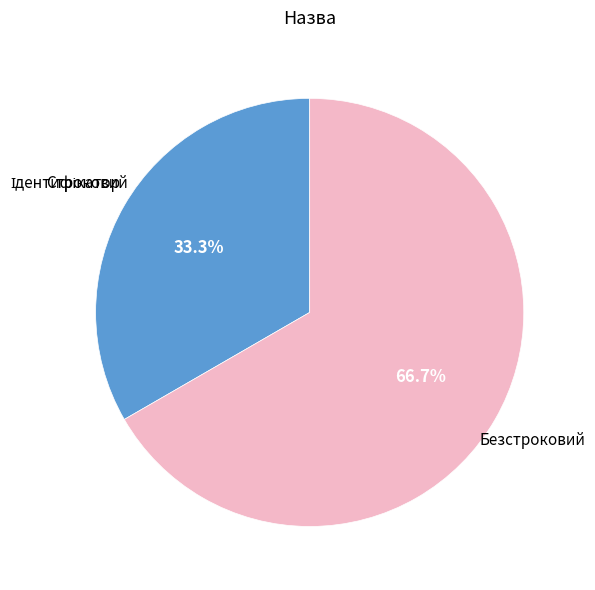

Is there a majority slice in this chart?

Yes